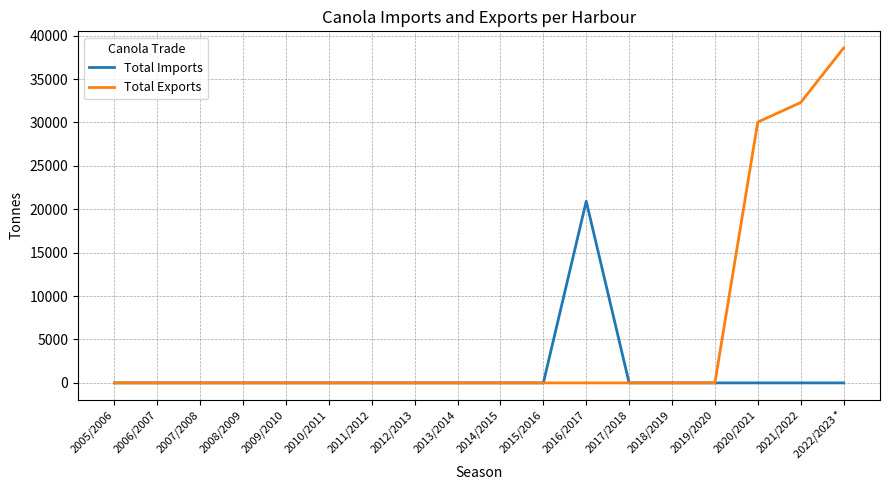

Where is Total Exports nearest to the value 19287?

2020/2021